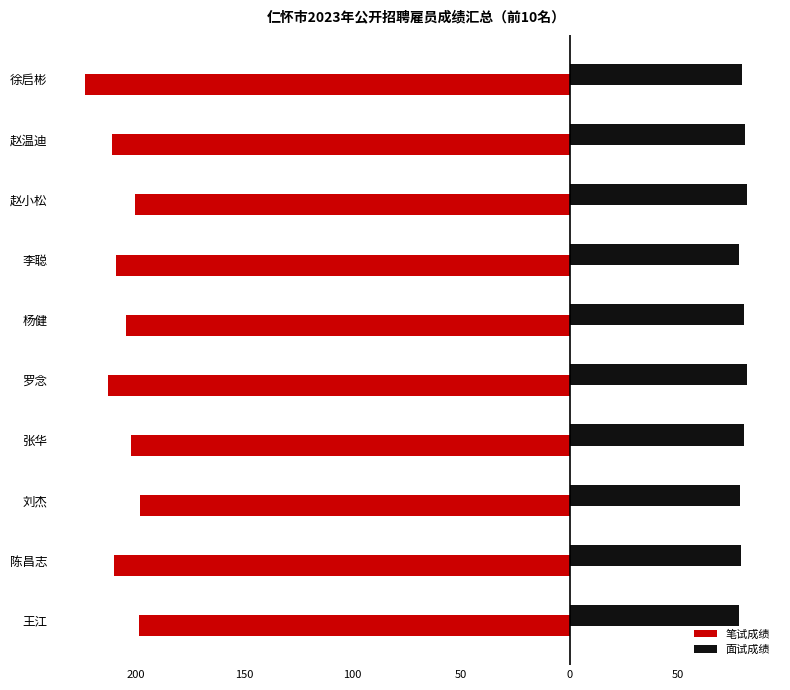

What is the lowest value of the 面试成绩 series?

78.0